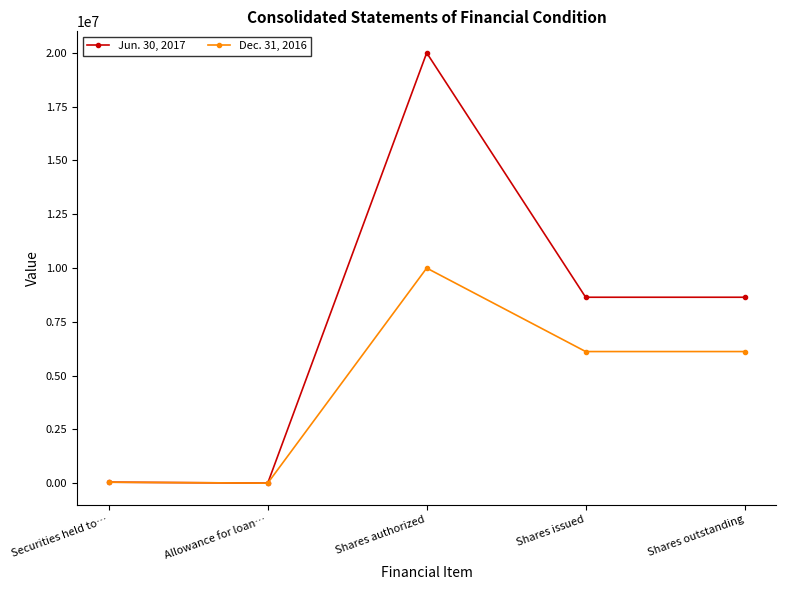

How many categories are shown in the chart?

5